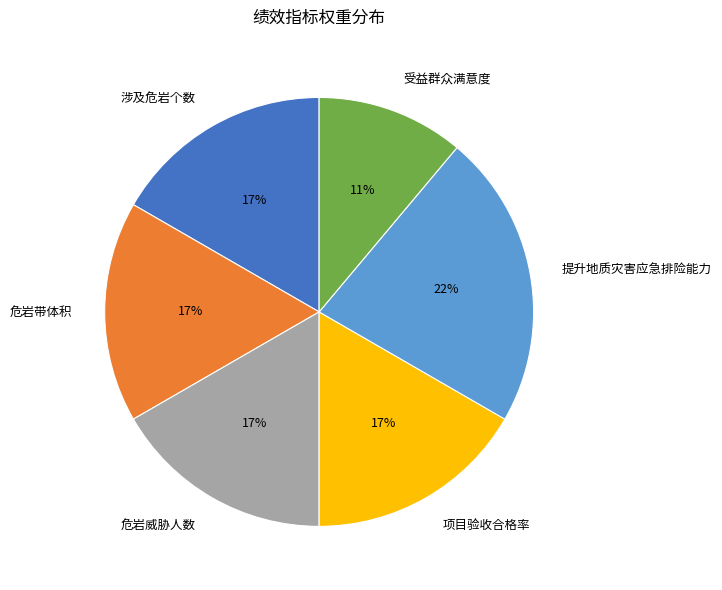

Is it true that 项目验收合格率 is 17% of the pie?

True